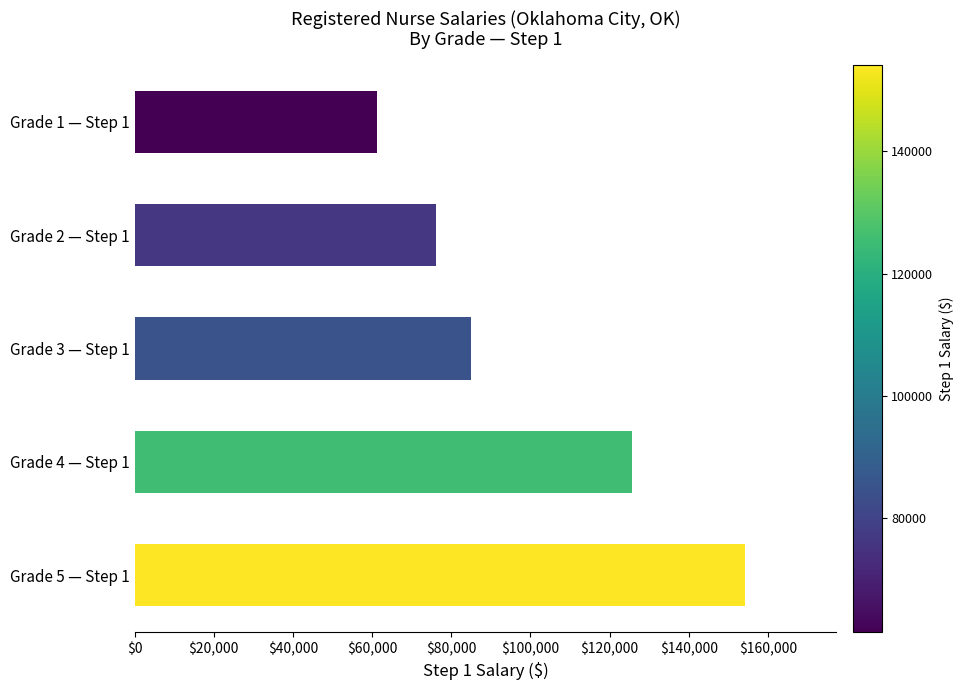

The value at Grade 1 — Step 1 is 61345. True or false?

True